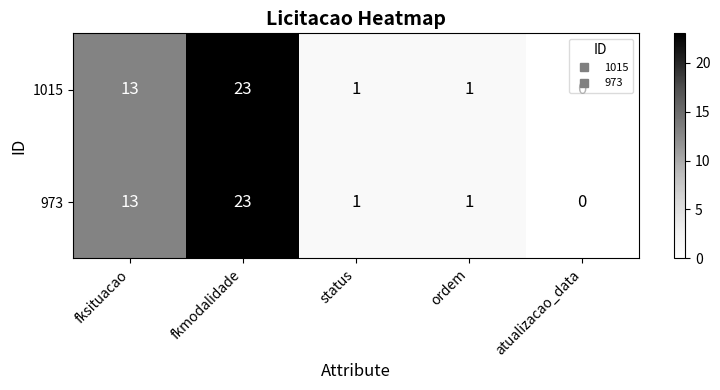

Where does the 1015 series first go above 1?

fksituacao